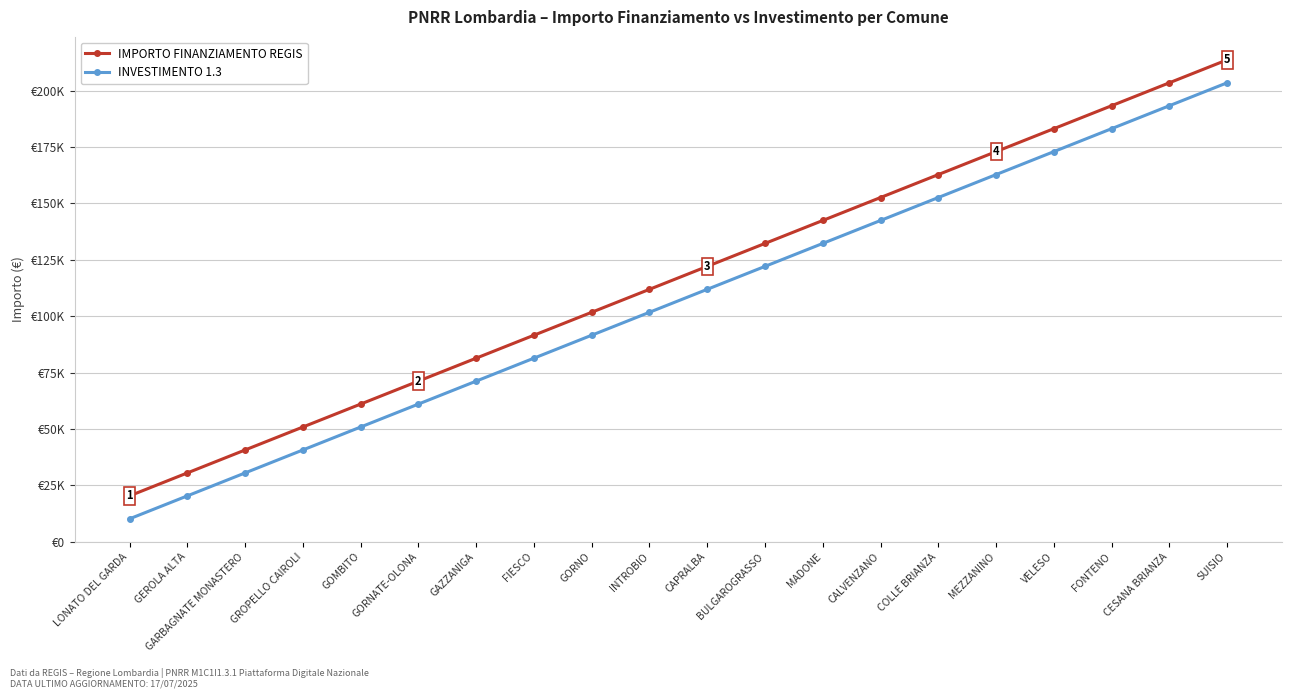

Rank the series by their maximum value, from lowest to highest.

INVESTIMENTO 1.3, IMPORTO FINANZIAMENTO REGIS